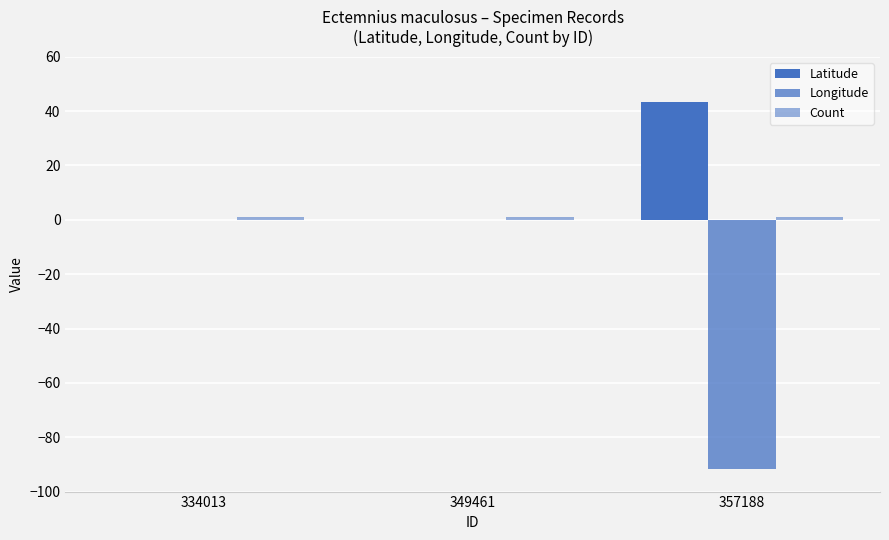

Are the bars horizontal?

No